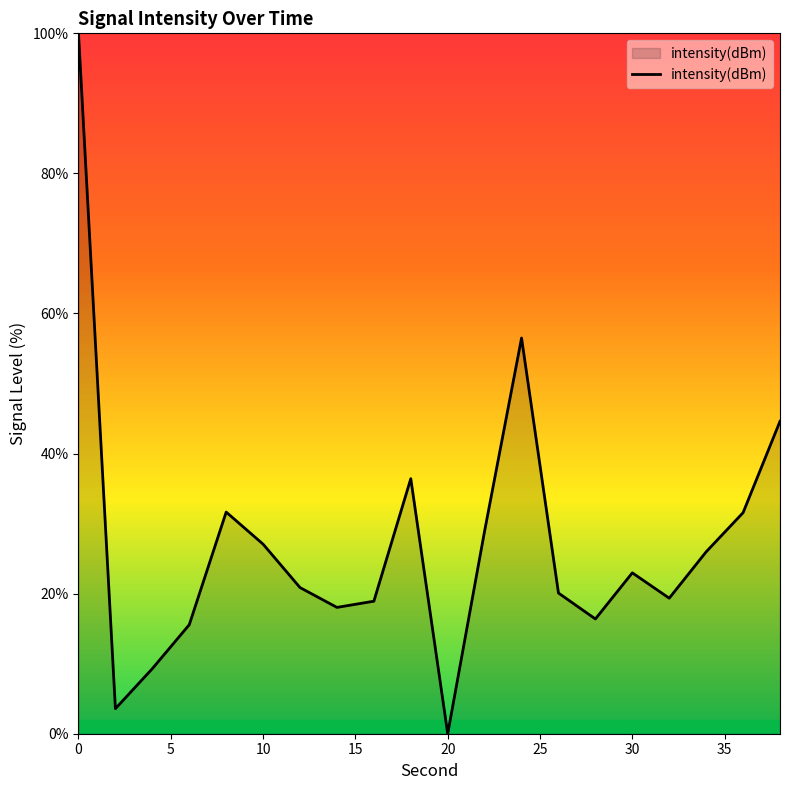

What is the greatest value displayed?

100.0